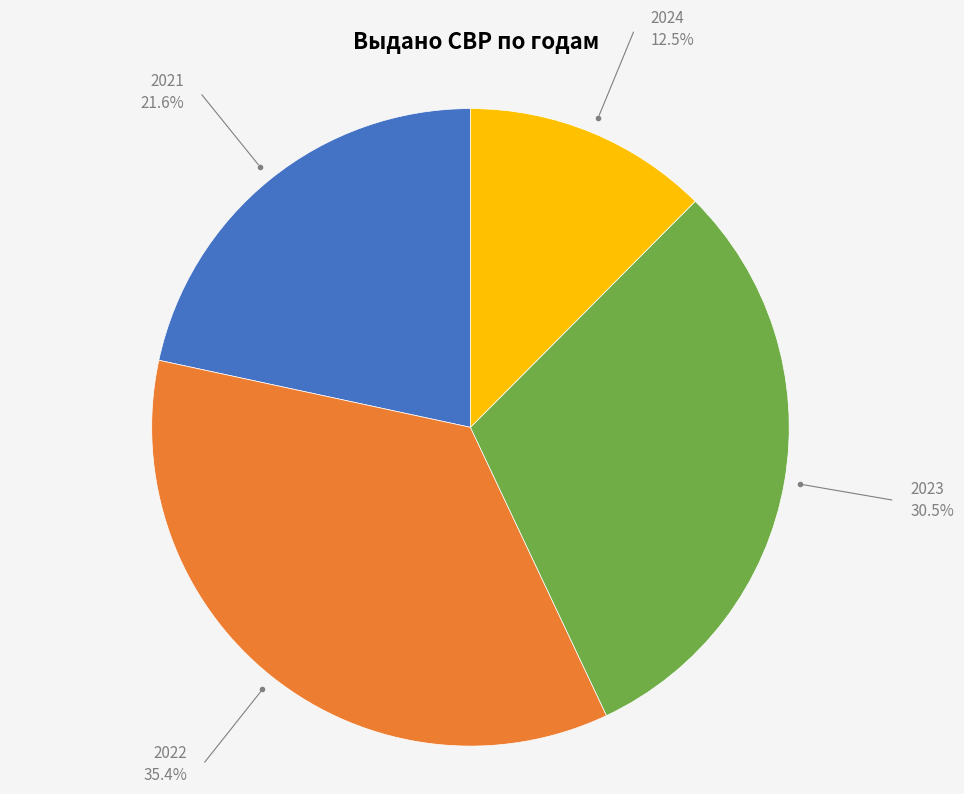

Does 2022 account for over 50% of the chart?

No